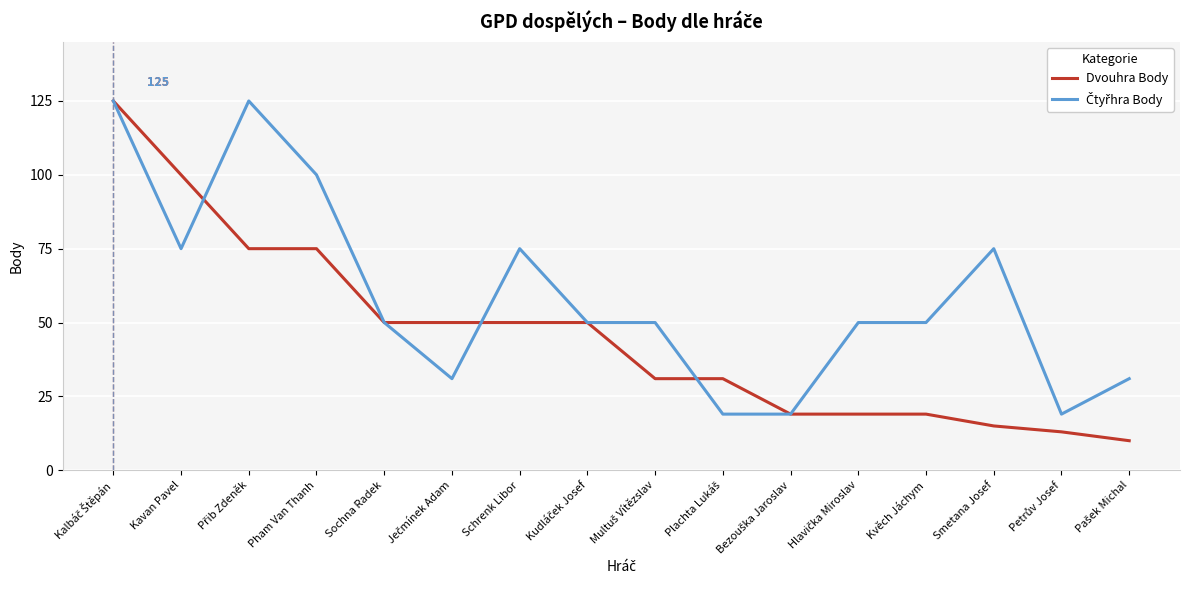

How many lines are shown in the chart?

2